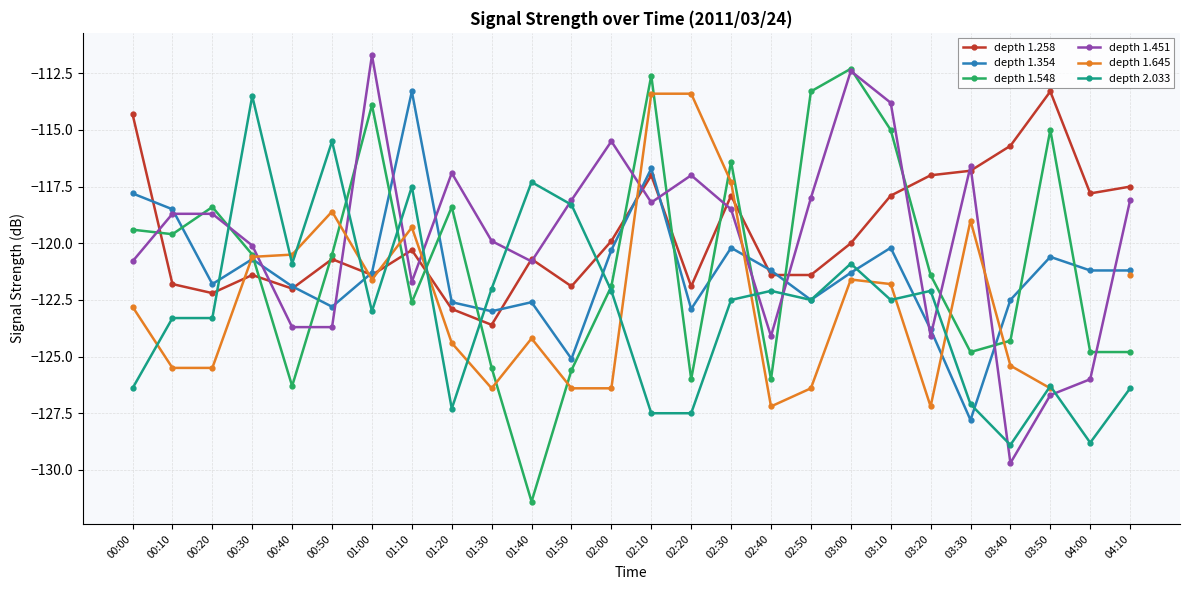

Between which two adjacent categories do depth 1.645 and depth 2.033 first intersect?

00:00 and 00:10